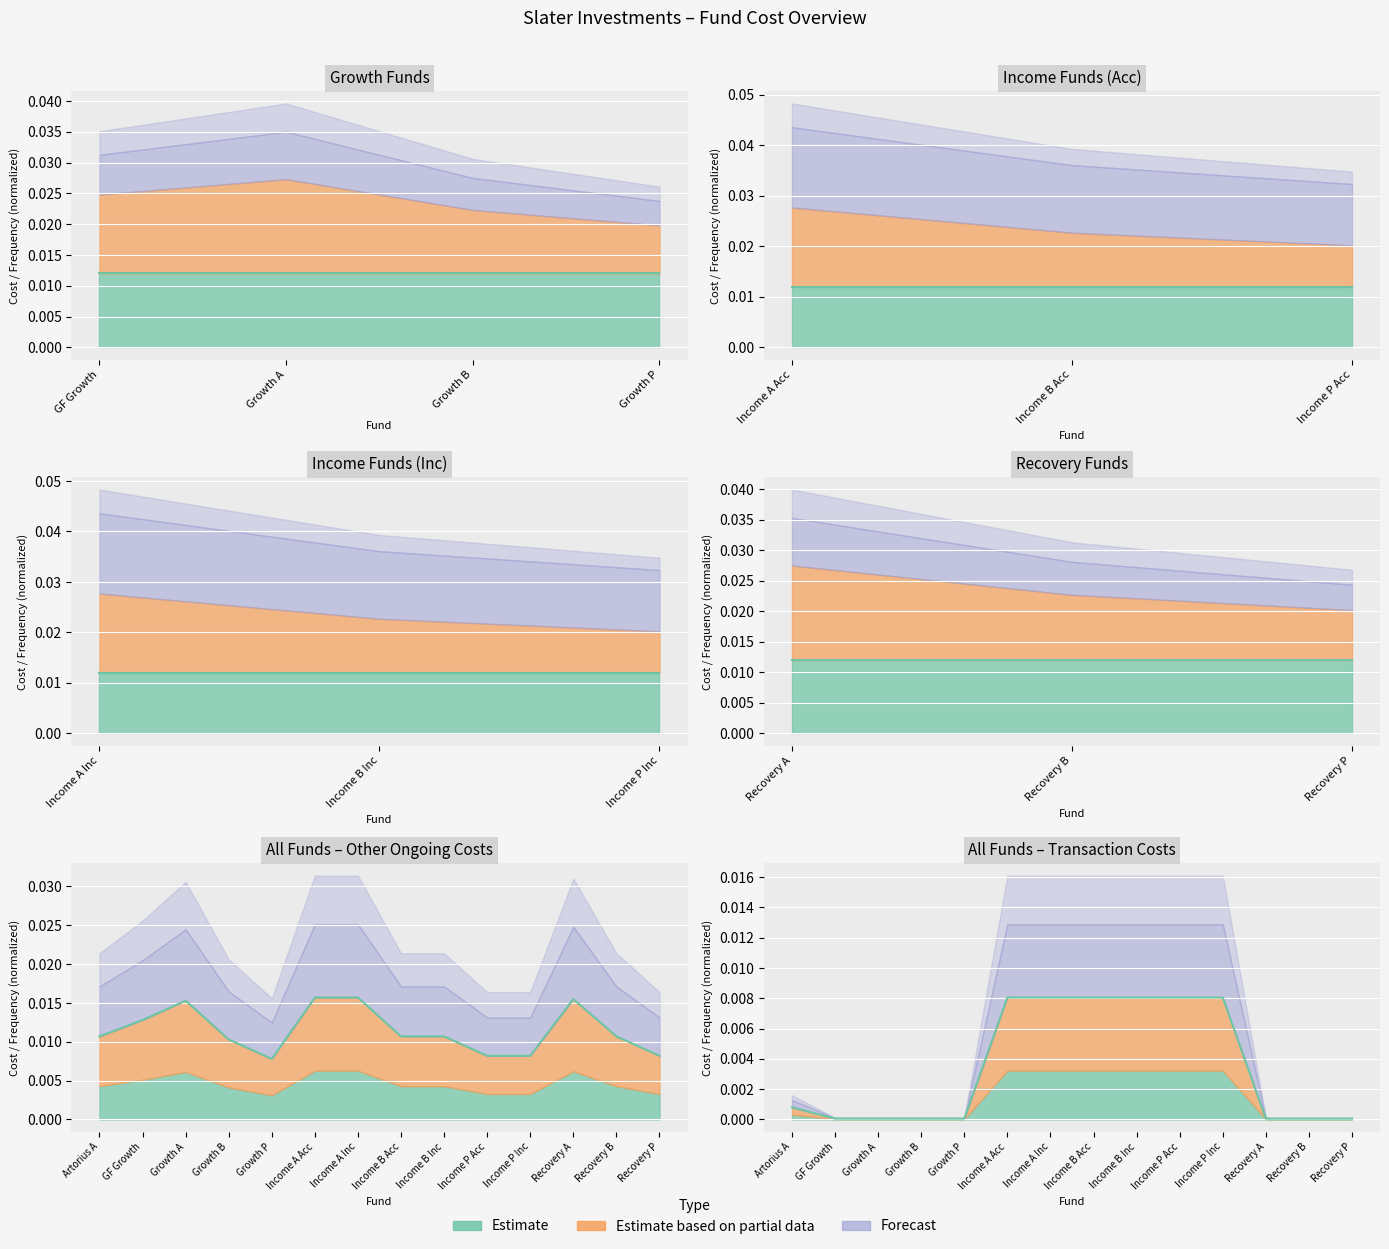

The other_ongoing_costs series shows 0.0 at Recovery B. True or false?

False